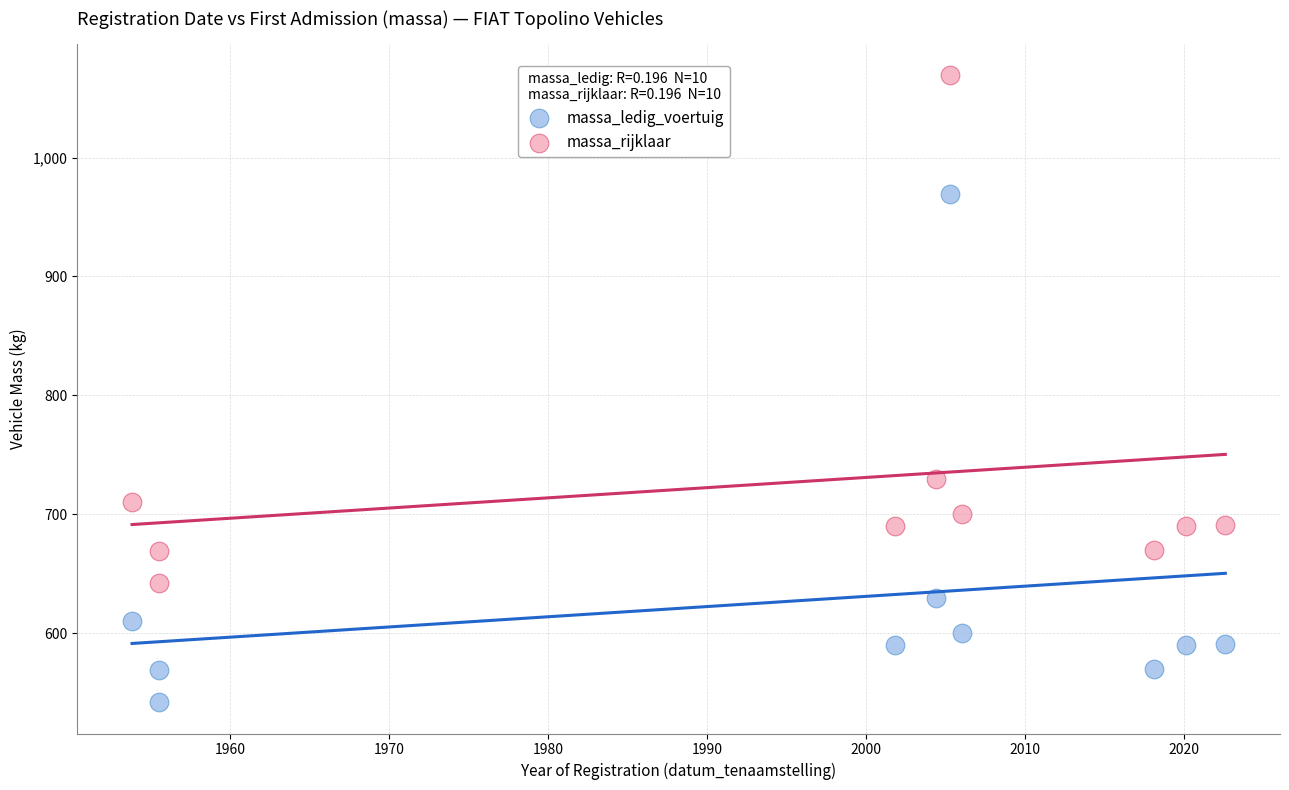

In the massa_rijklaar series, what Y value is closest to 855?

730